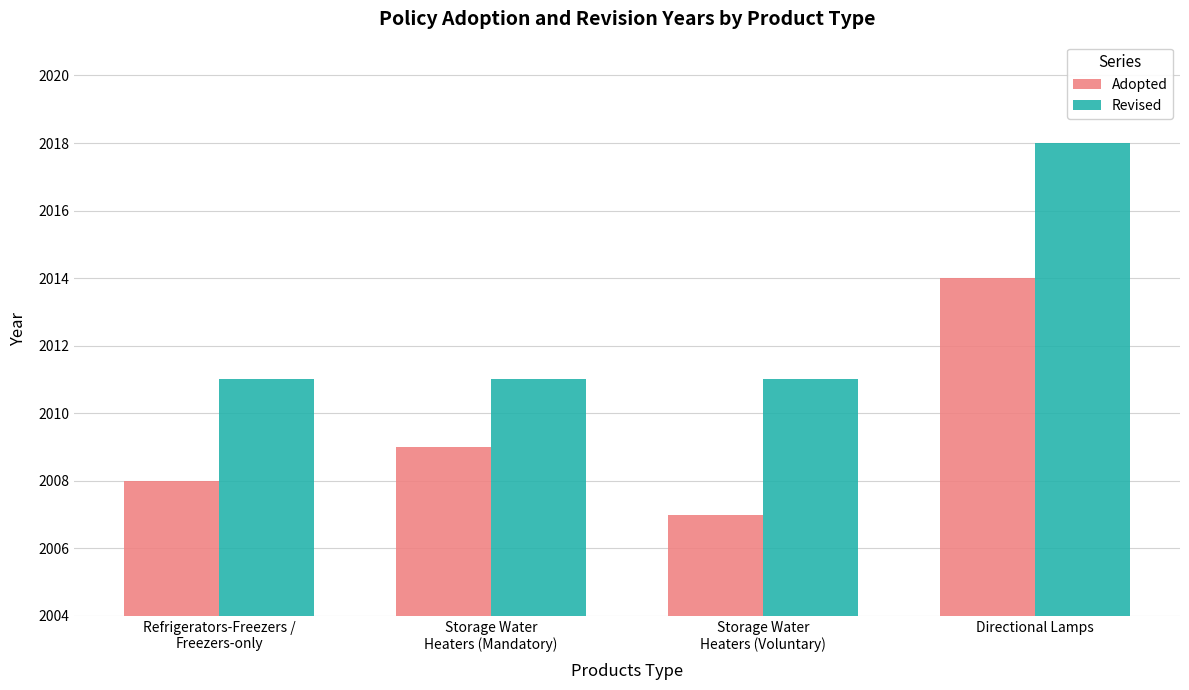

What is the label of the 1st bar from the left?

Refrigerators-Freezers /
Freezers-only